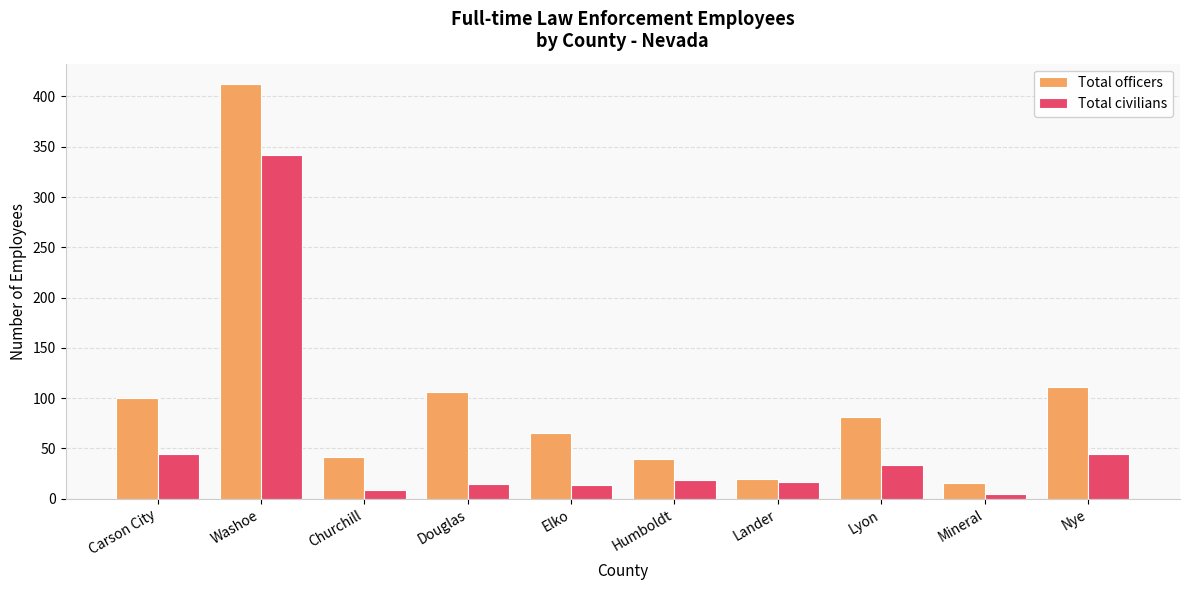

Does the chart contain any negative values?

No